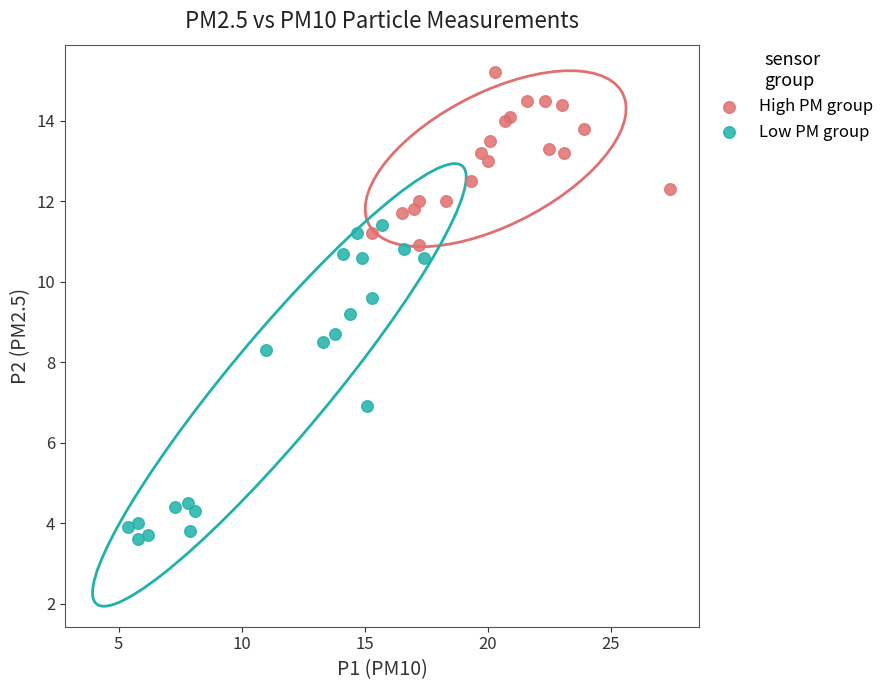

Which series has the widest spread of Y values?

Low PM group